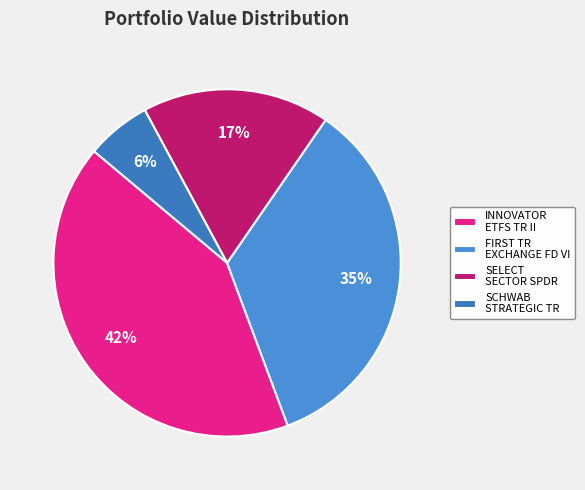

Rank the categories by value from highest to lowest.

INNOVATOR ETFS TR II, FIRST TR EXCHANGE FD VI, SELECT SECTOR SPDR, SCHWAB STRATEGIC TR